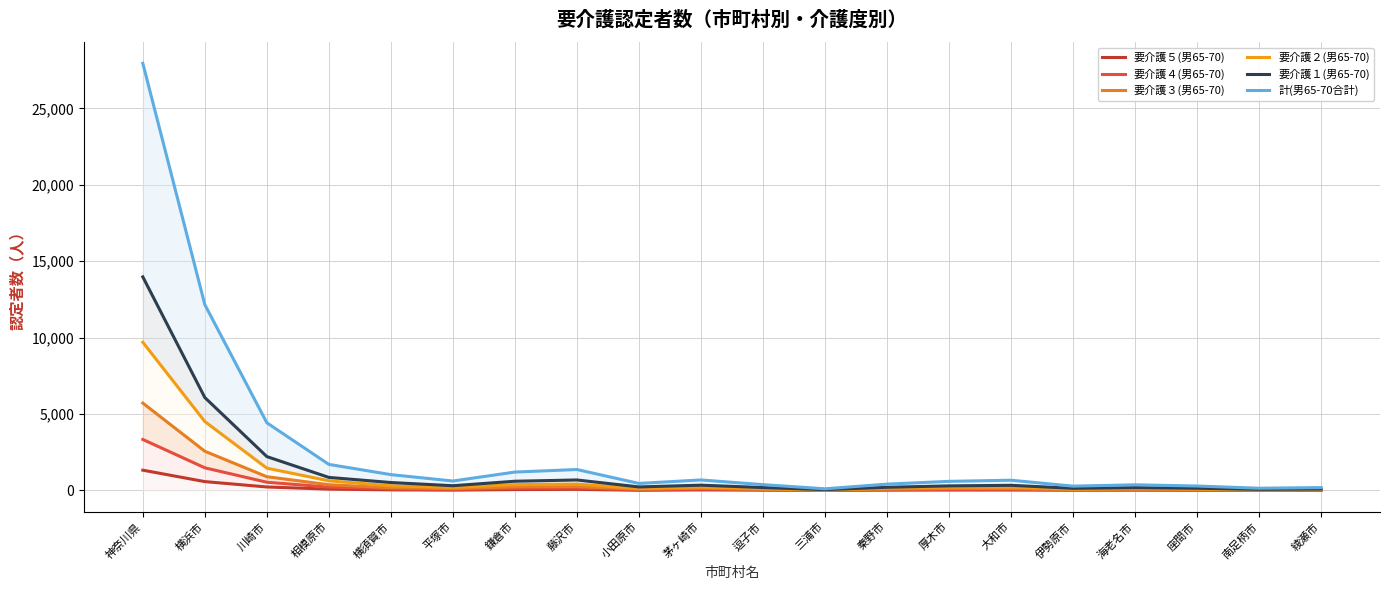

True or false: 要介護４(男65-70) and 要介護１(男65-70) cross at least once.

False